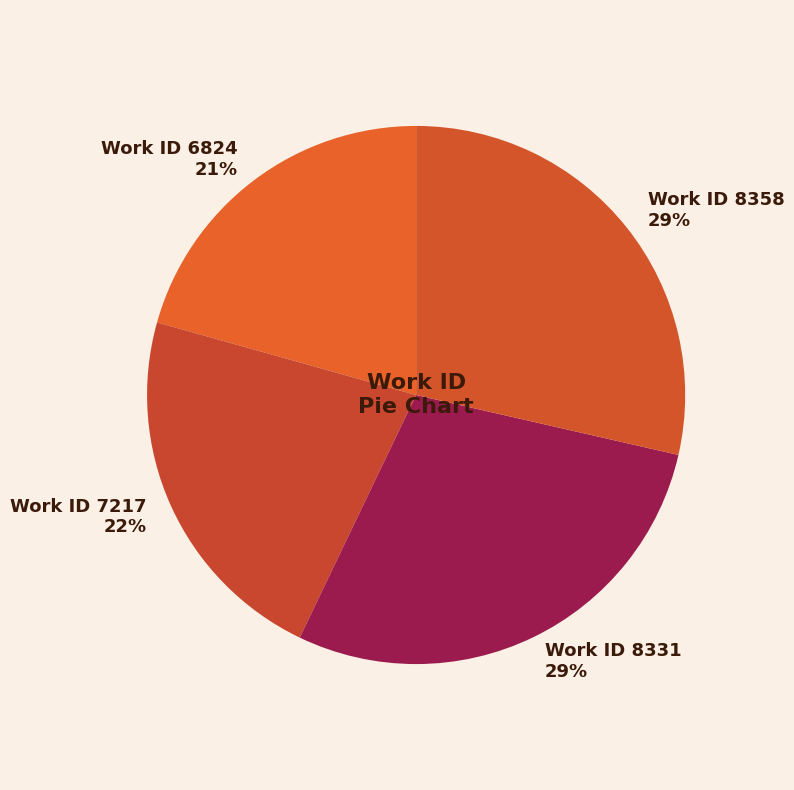

How many segments does this pie chart have?

4